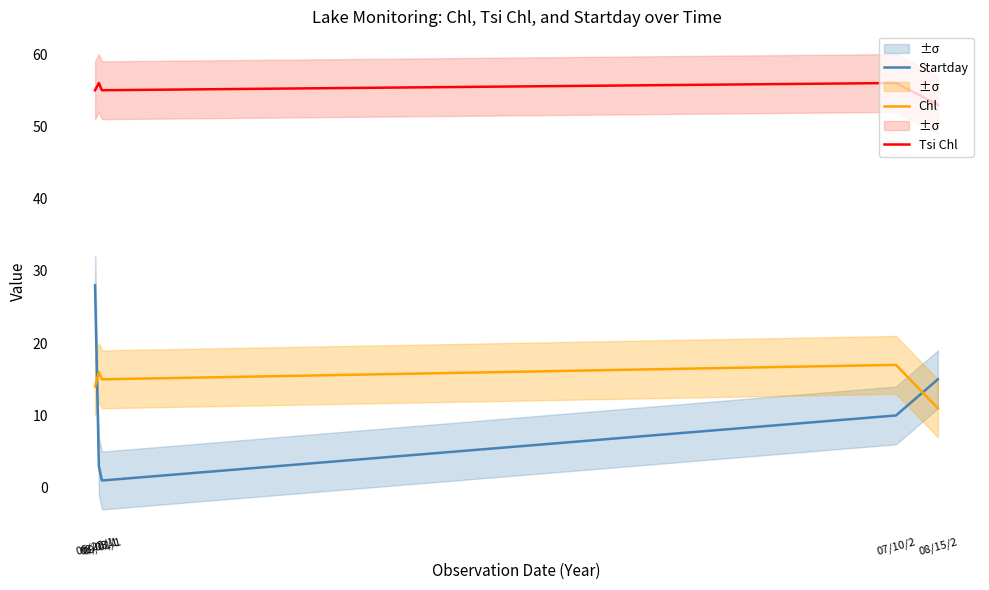

True or false: Tsi Chl and Startday cross at least once.

False